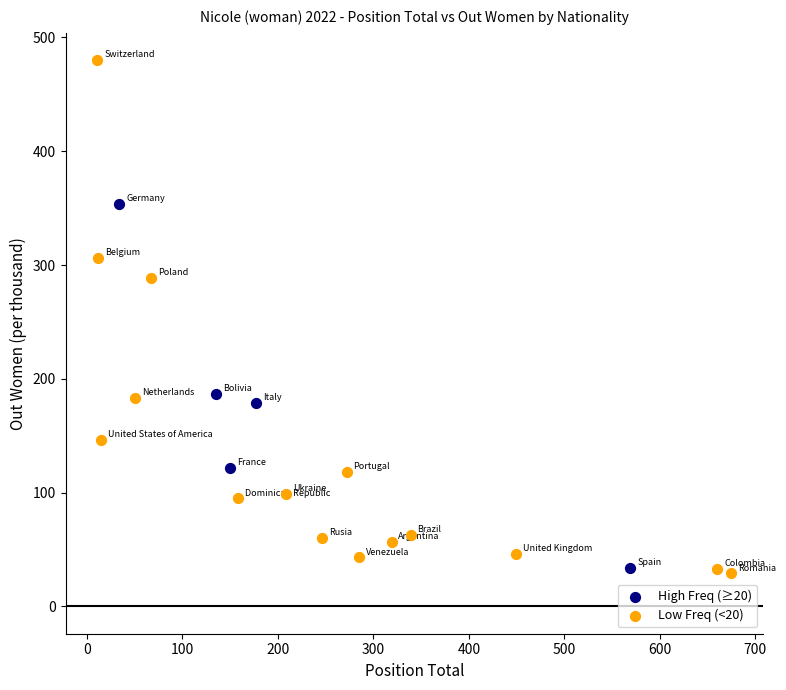

Which series has the widest spread of Y values?

Low Freq (<20)